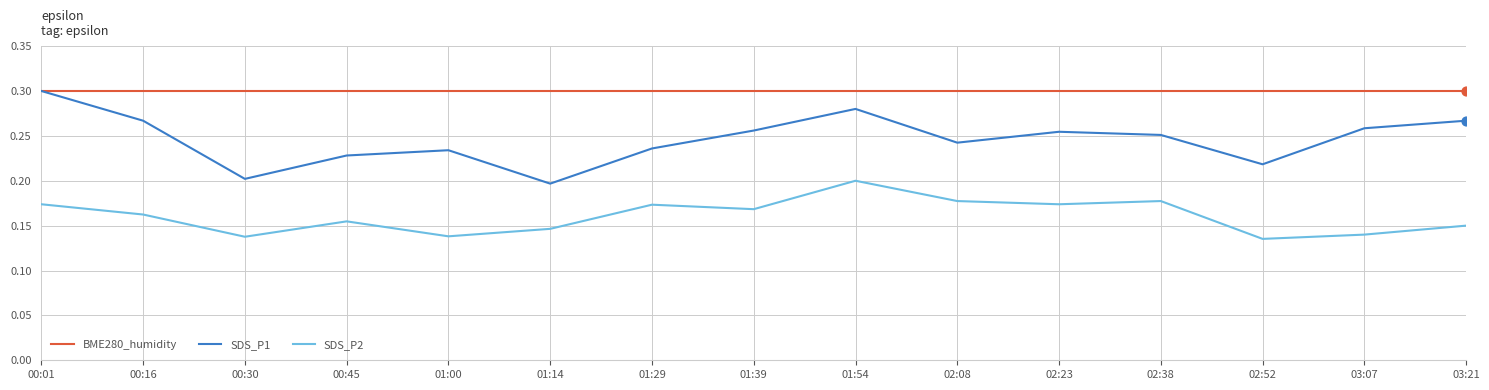

Which series has the largest range (max minus min)?

SDS_P1